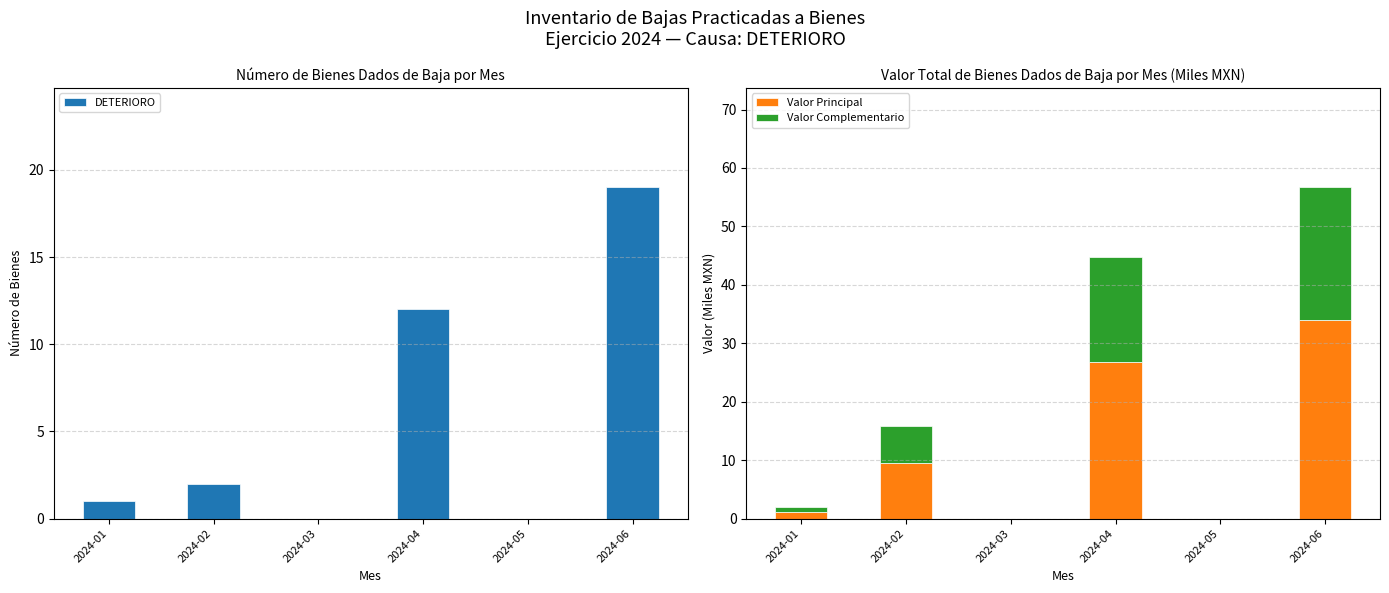

The value of Valor Complementario at 2024-03 is 10.2. True or false?

False